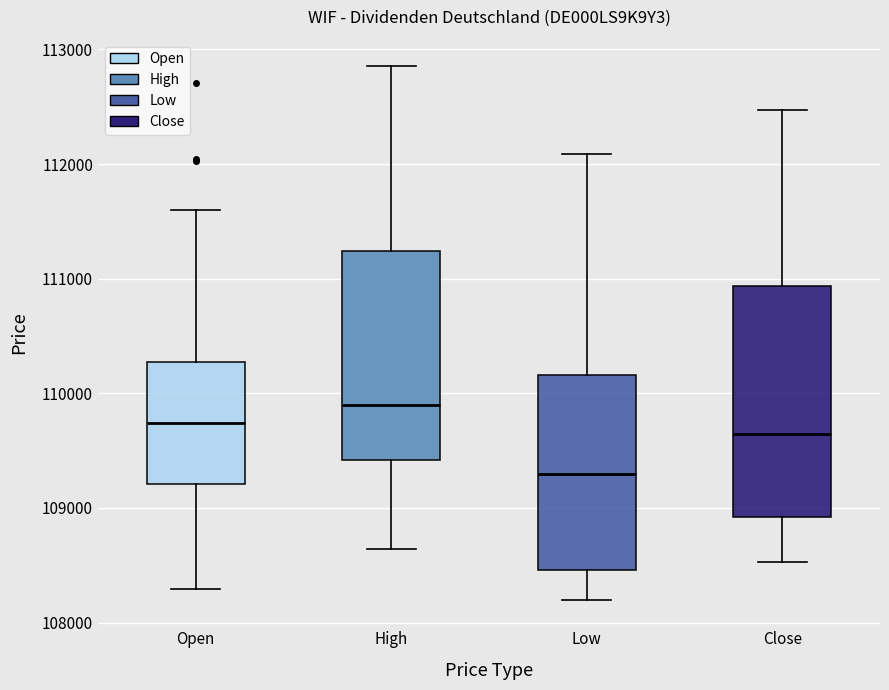

Where does the upper whisker of the box for High end on the y-axis? The values are not printed on the chart, so give them approximately, as read against the axis.

112900